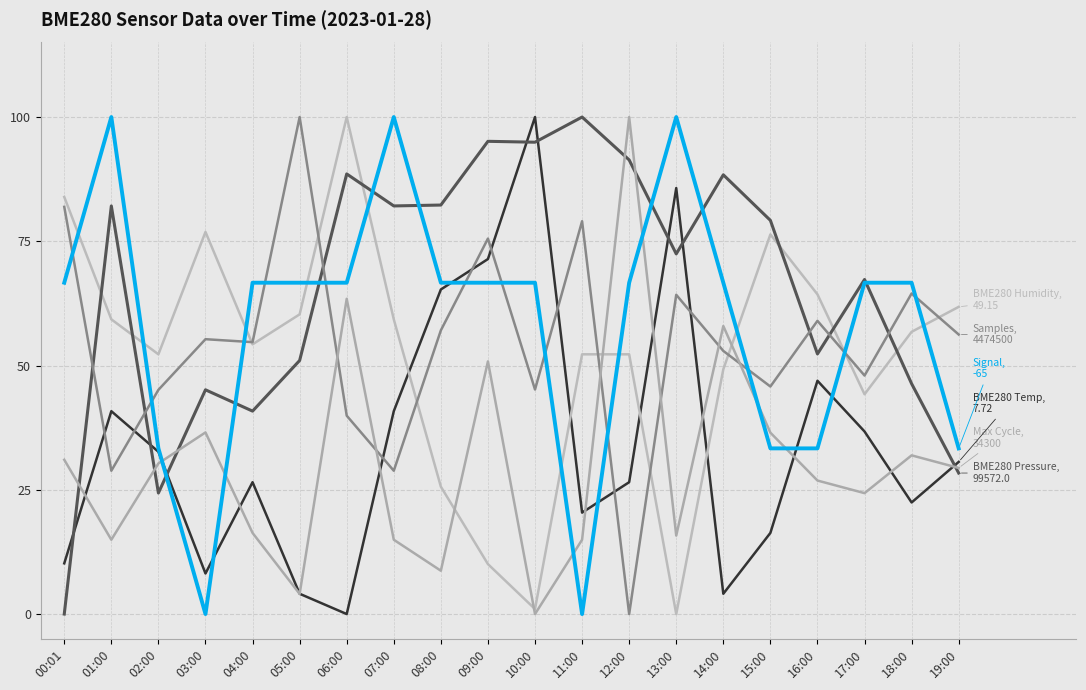

How many lines are shown in the chart?

6